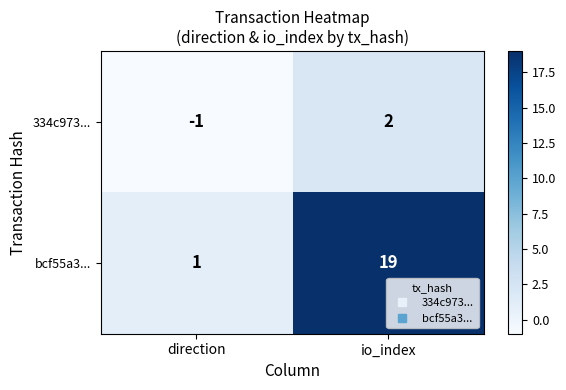

Reading left to right, transcribe all the data shown in this chart.

334c973...: -1	2
bcf55a3...: 1	19